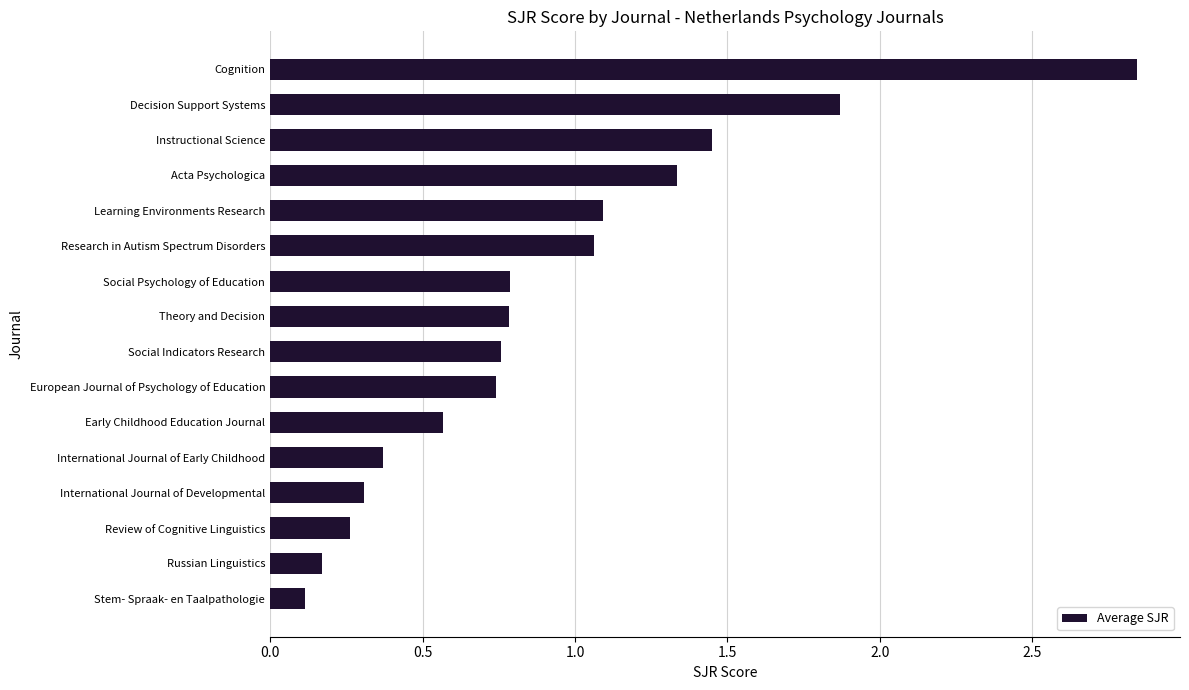

The chart shows a value of 0.4 at Review of Cognitive Linguistics. True or false?

False